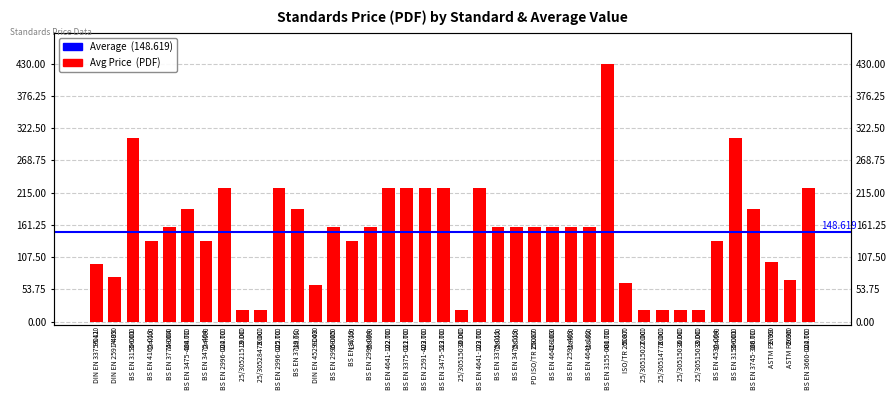

What is the change in value from BS EN 2996-004 TC to ASTM F2799?

-123.0